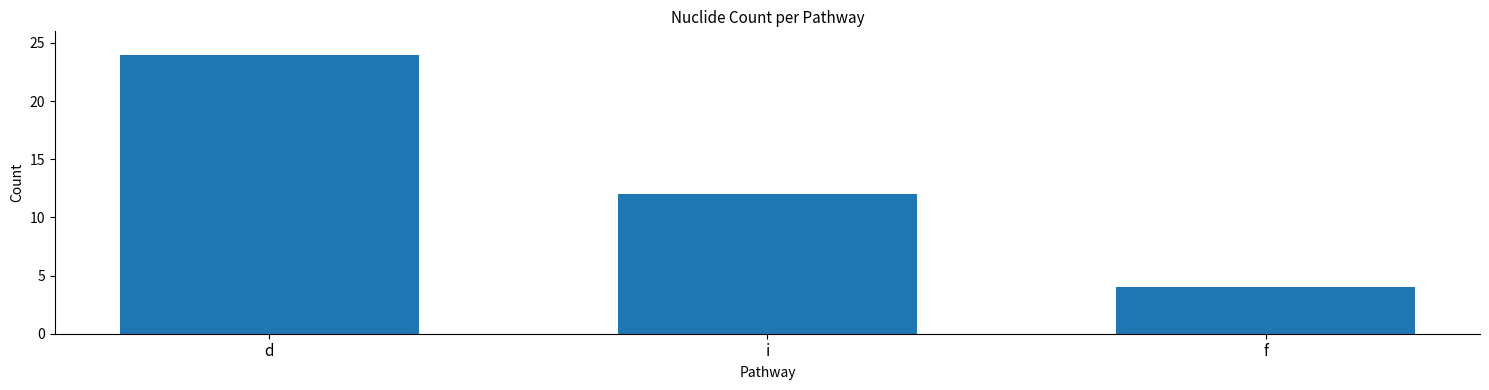

Where is the data nearest to the value 14?

i